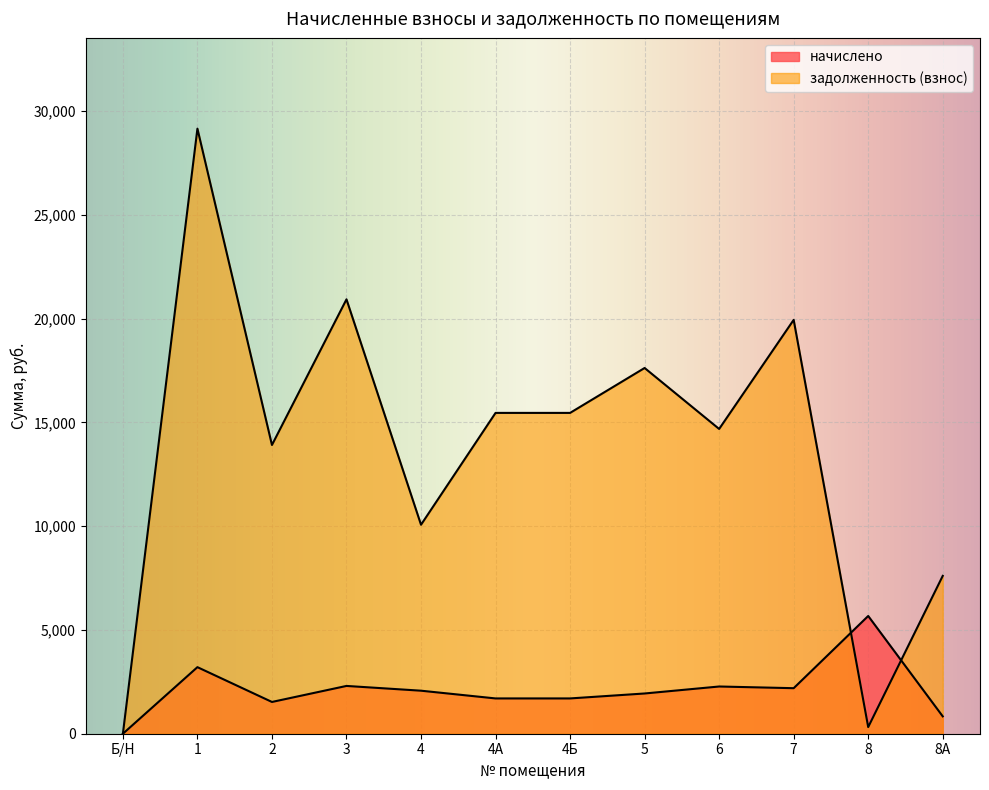

What is the label of the 3rd point from the right?

7